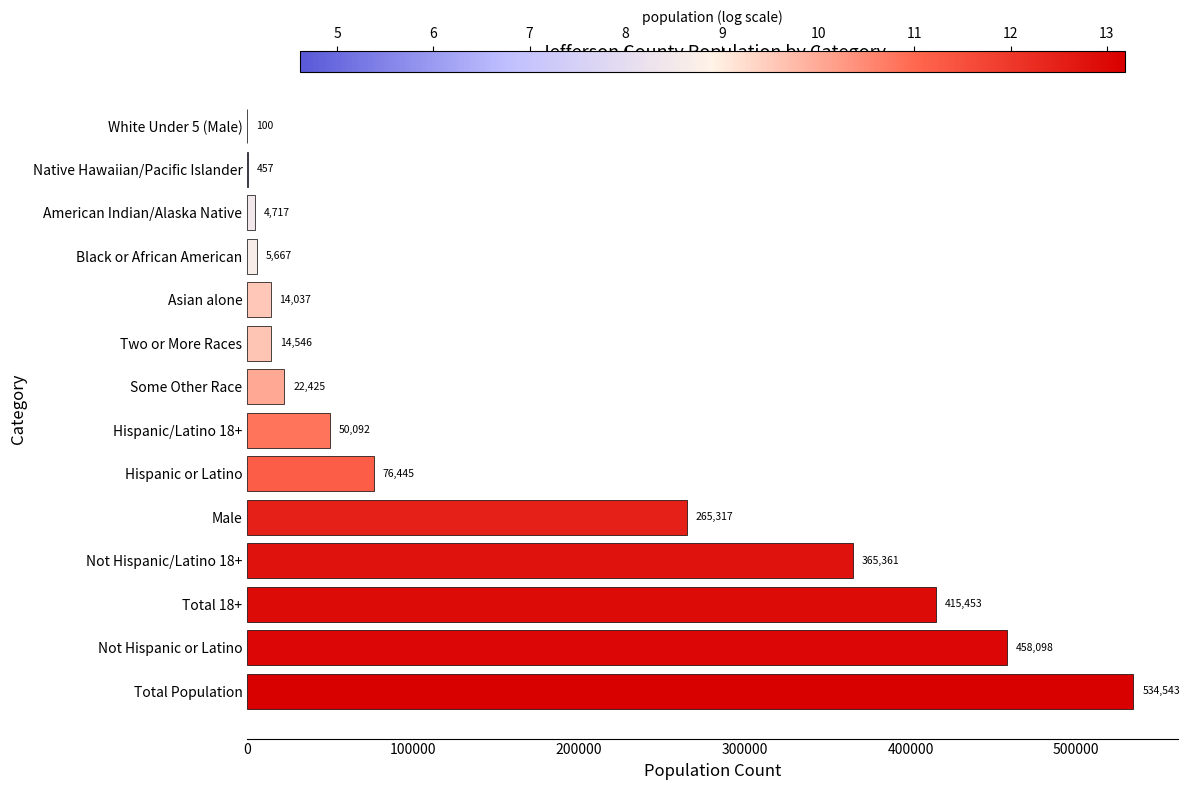

The value at Hispanic/Latino 18+ is 23595. True or false?

False